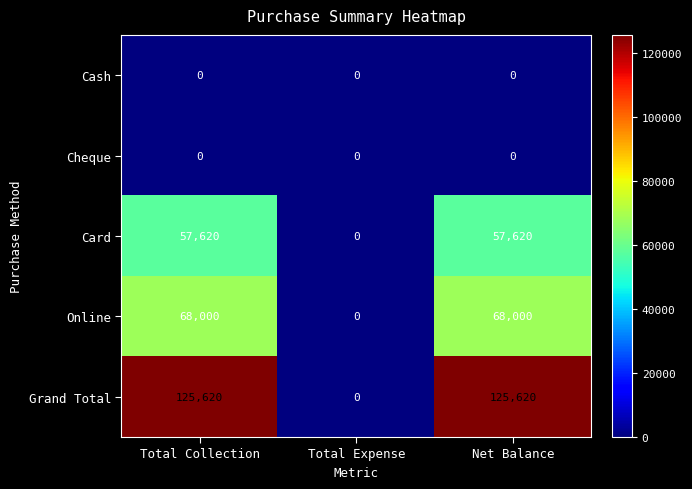

Reading right to left, what are all the values shown in this chart?

Cash: Net Balance=0	Total Expense=0	Total Collection=0
Cheque: Net Balance=0	Total Expense=0	Total Collection=0
Card: Net Balance=57620	Total Expense=0	Total Collection=57620
Online: Net Balance=68000	Total Expense=0	Total Collection=68000
Grand Total: Net Balance=125620	Total Expense=0	Total Collection=125620